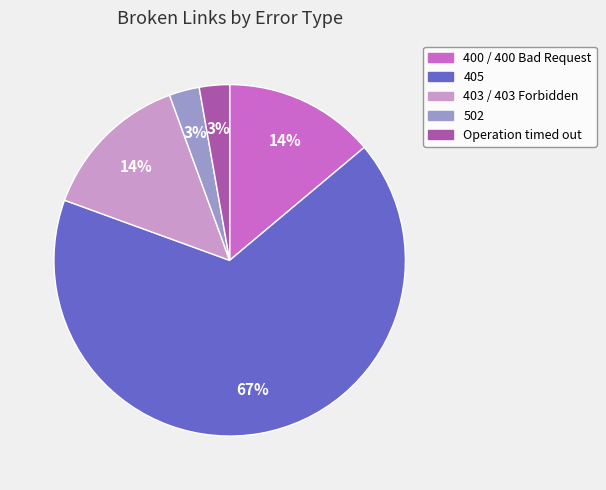

To the nearest percent, what portion does 400 / 400 Bad Request represent?

14%